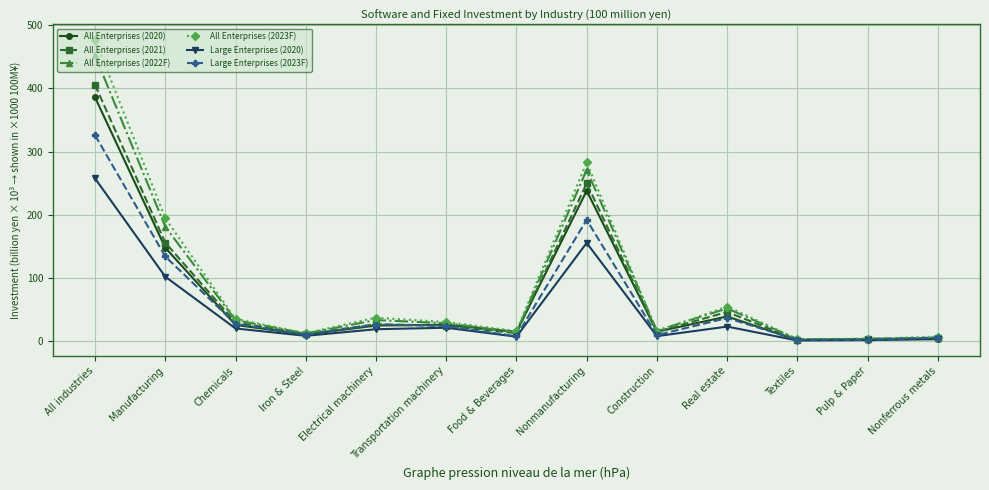

List the series in order of their peak value, lowest first.

Large Enterprises (2020), Large Enterprises (2023F), All Enterprises (2020), All Enterprises (2021), All Enterprises (2022F), All Enterprises (2023F)